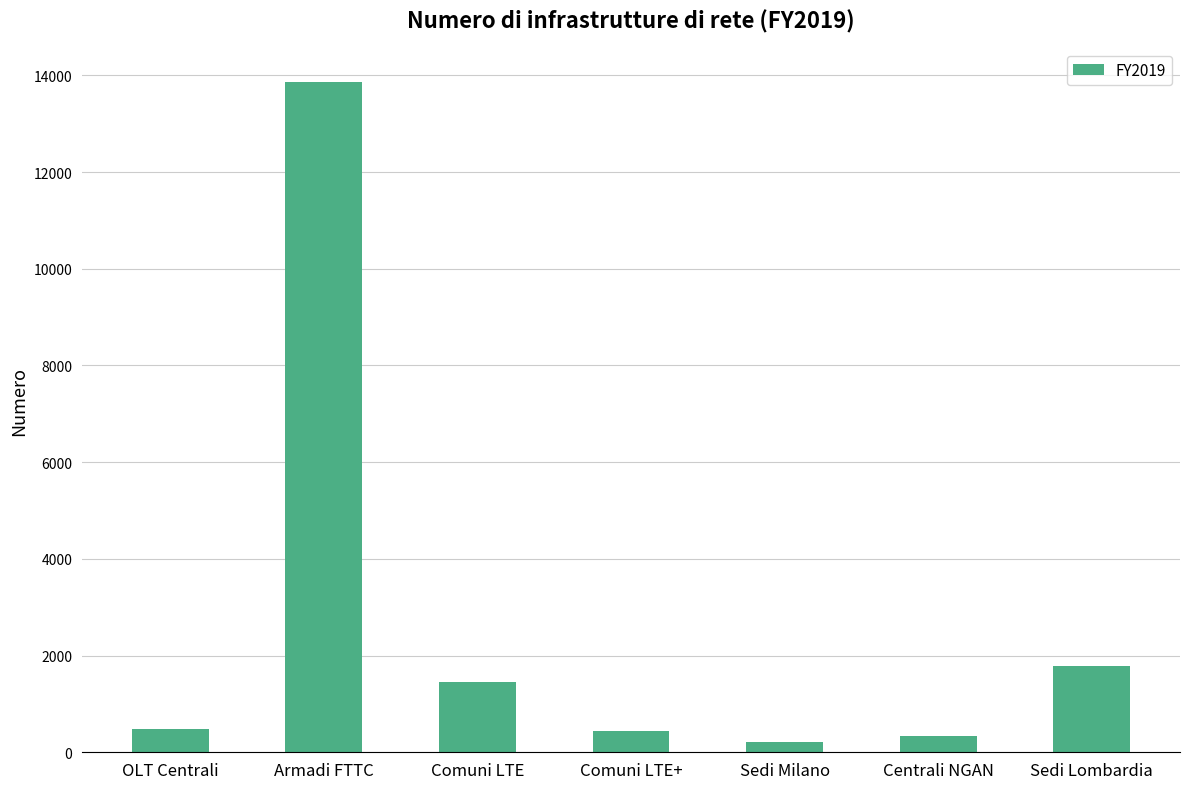

What is the label of the 1st bar from the right?

Sedi Lombardia